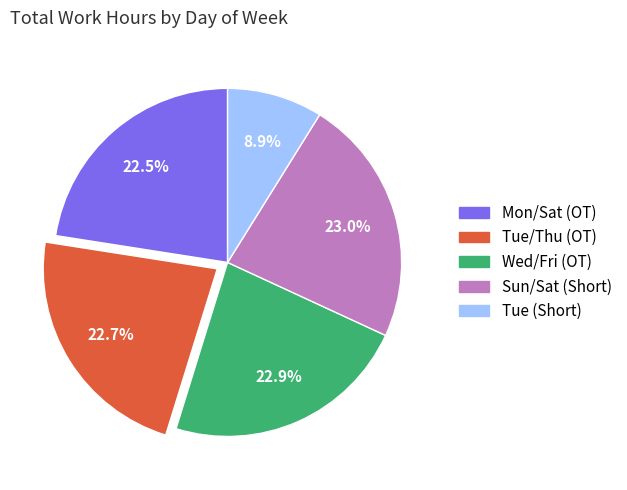

Count the number of slices in the pie.

5